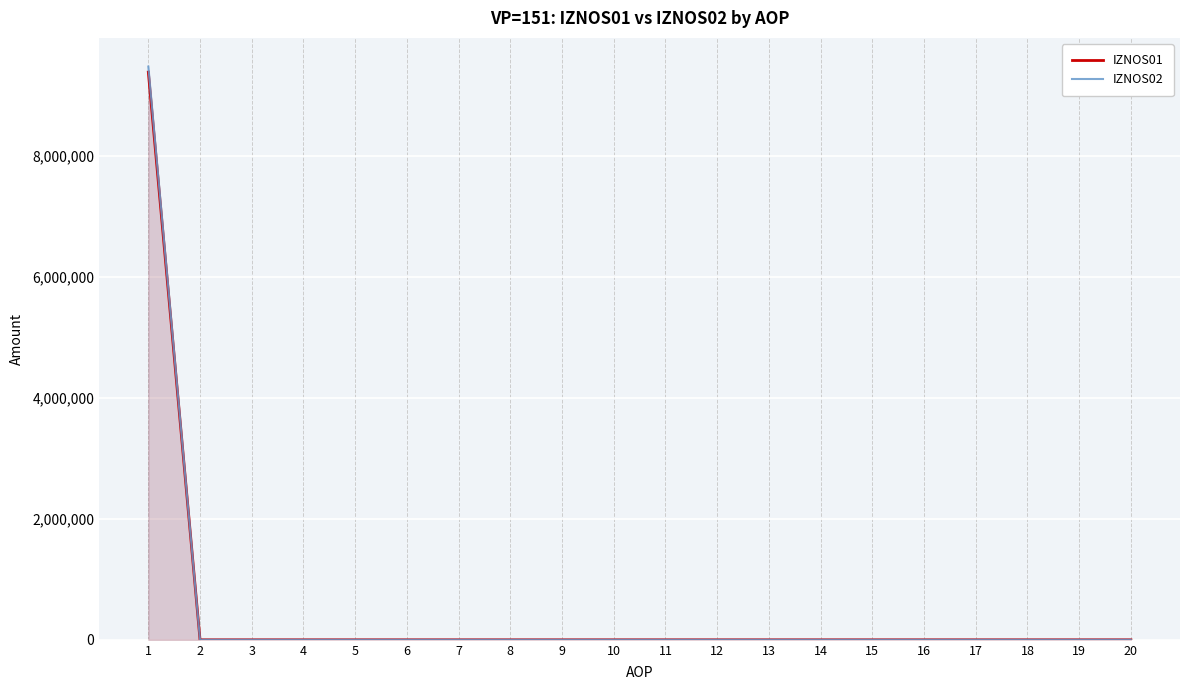

True or false: IZNOS01 and IZNOS02 cross at least once.

False